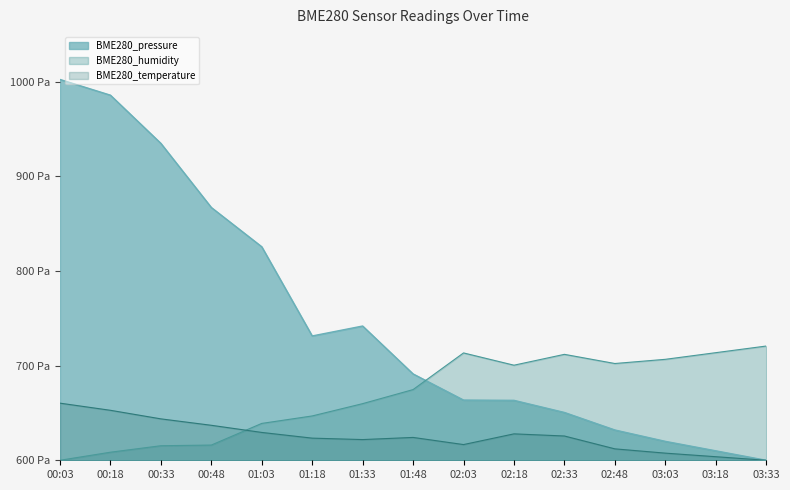

How many interior local valleys does the BME280_humidity series have?

2